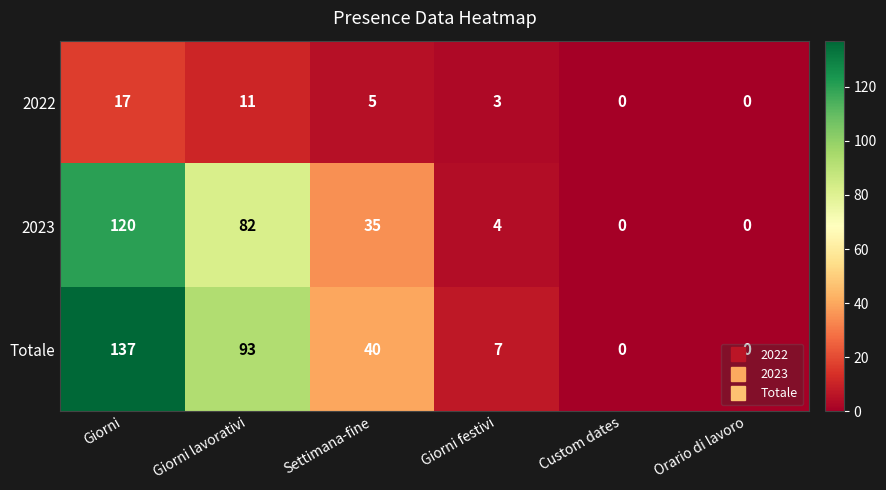

List the series in order of their peak value, lowest first.

2022, 2023, Totale